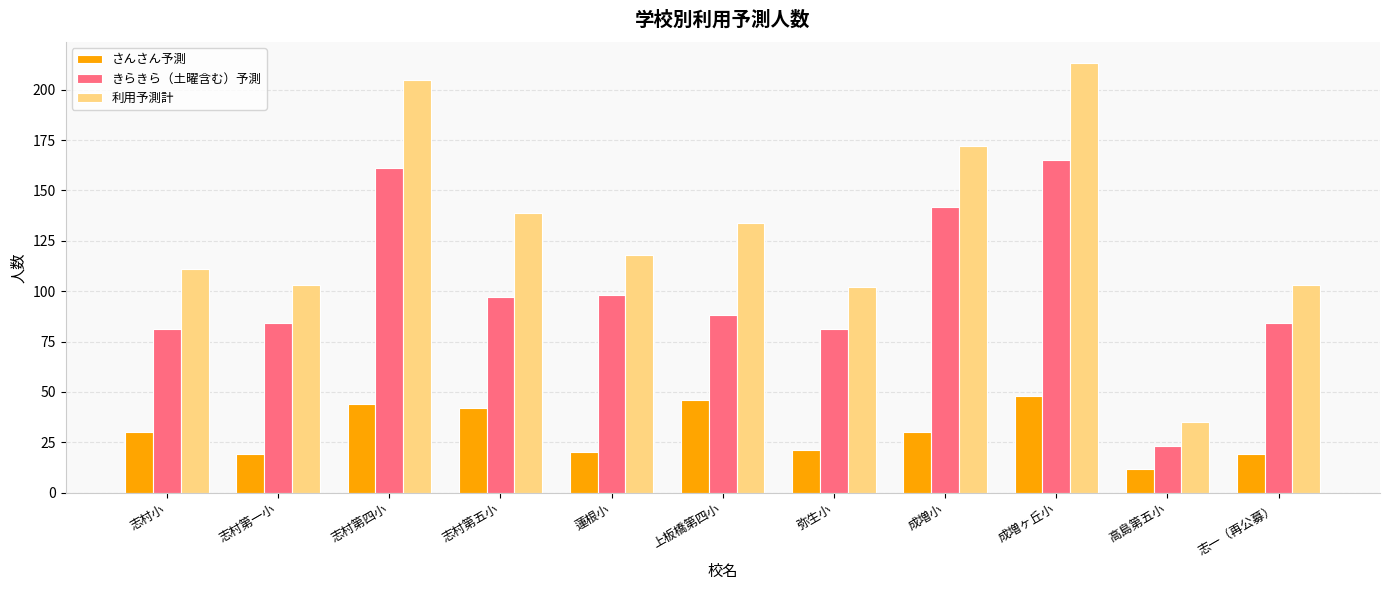

What is the maximum value for きらきら（土曜含む）予測?

165